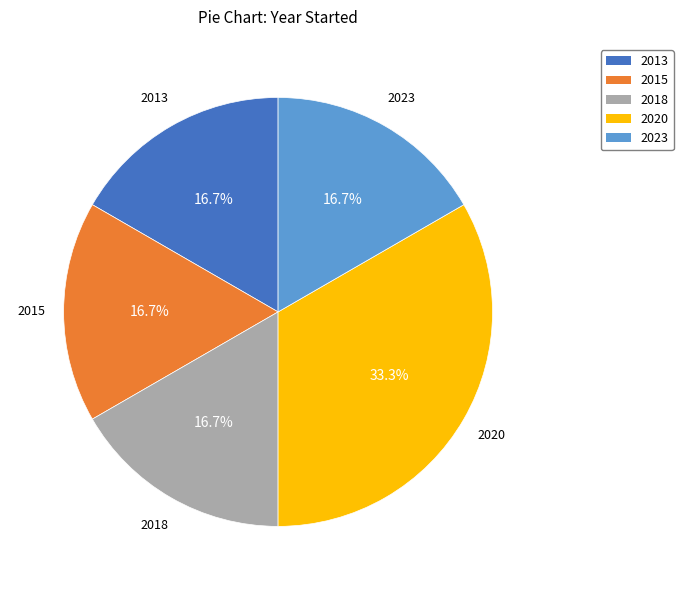

How much of the chart is everything except 2013?

83.3%